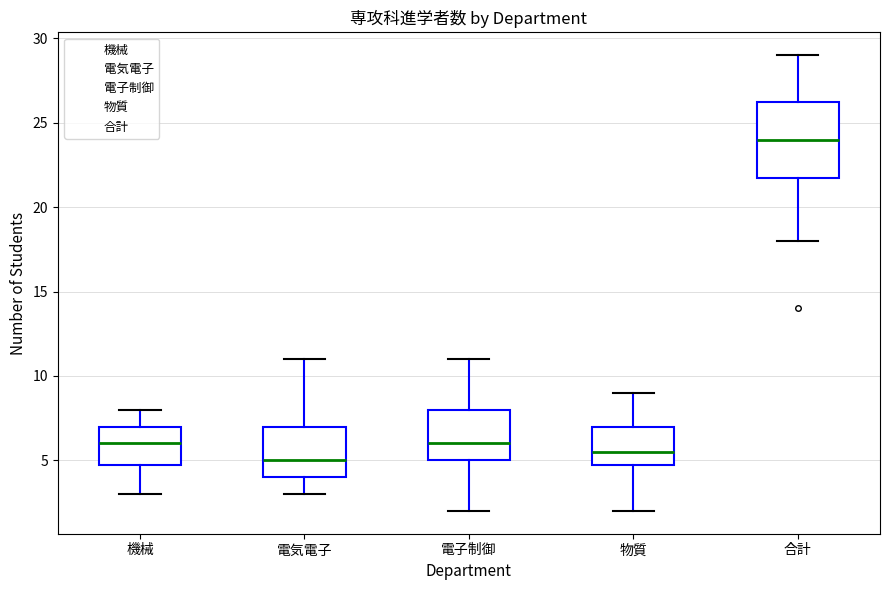

Which box is the tallest, from its lower edge to its upper edge?

合計